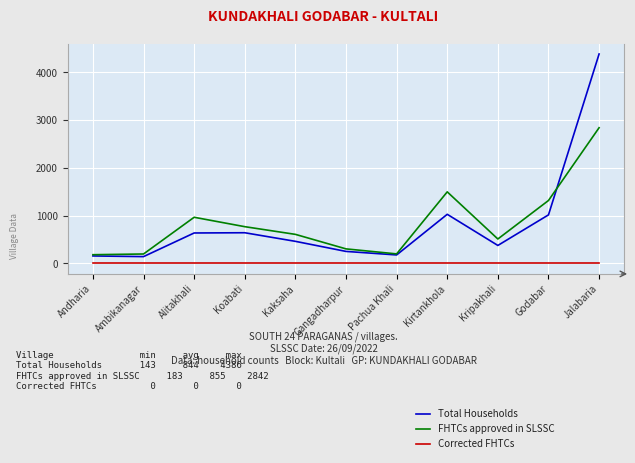

What is the difference between the highest and lowest values at Godabar?

1318